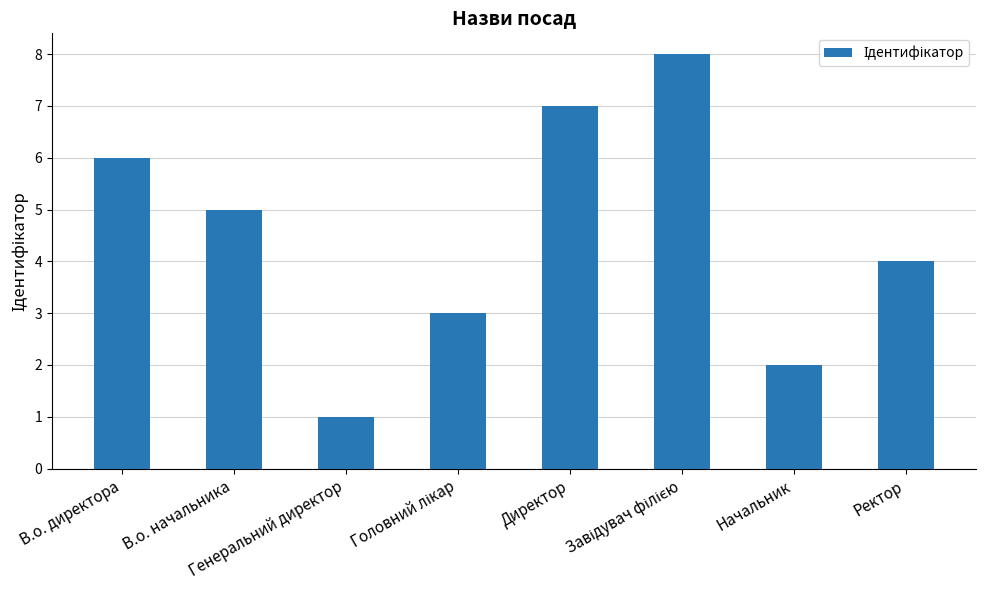

What is the smallest value displayed?

1